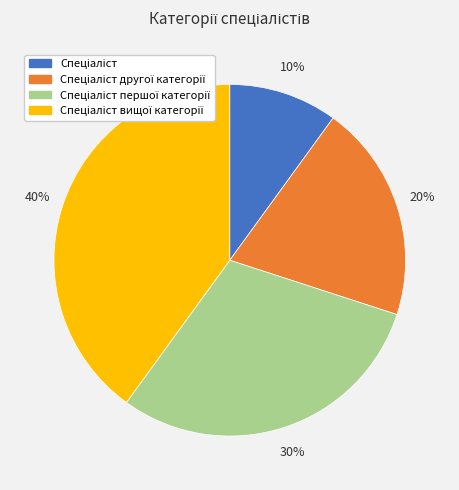

To the nearest percent, what is the average slice percentage?

25%